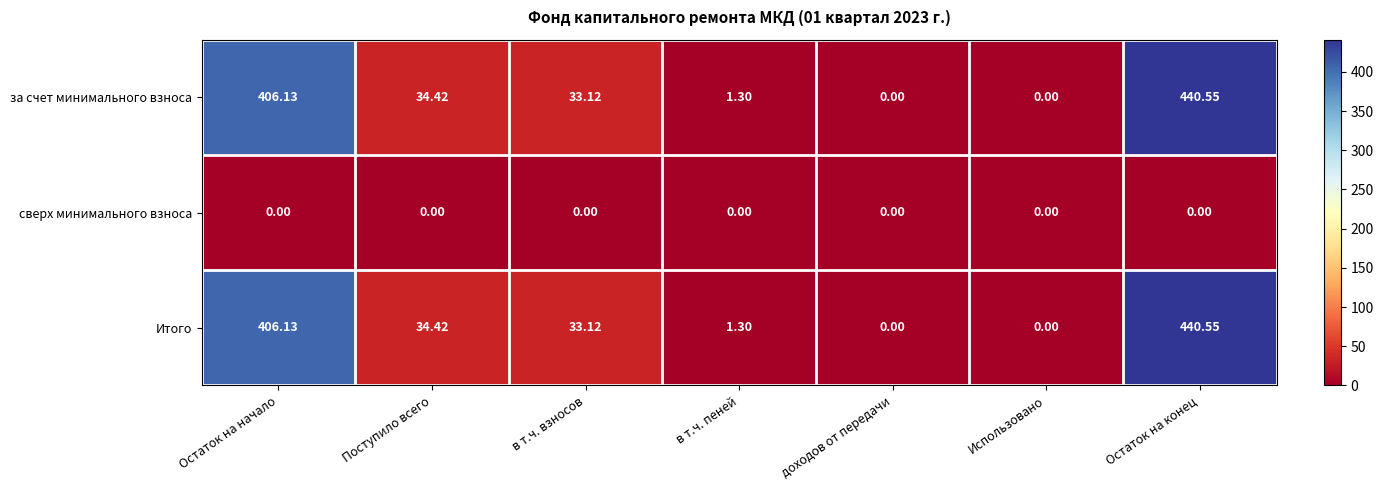

Is the value of за счет минимального взноса at Поступило всего greater than the value of сверх минимального взноса at Остаток на конец?

Yes